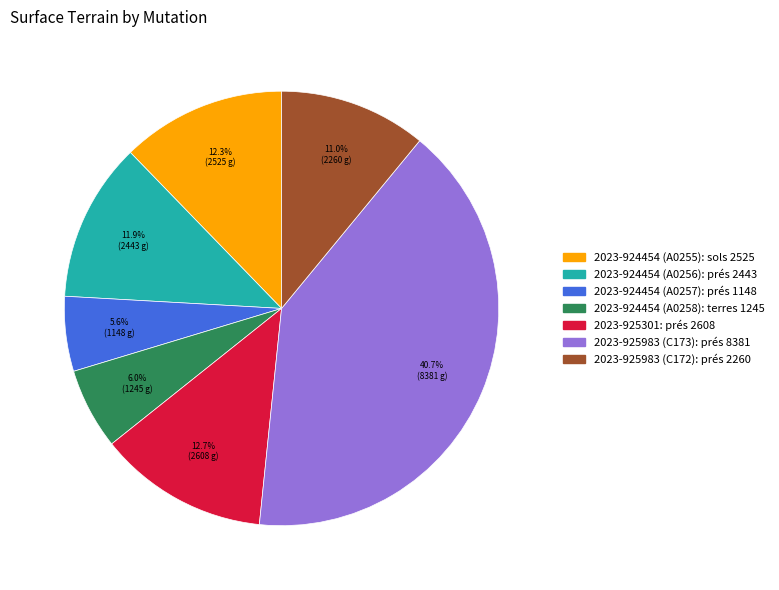

Is there any slice that represents more than half of the pie?

No